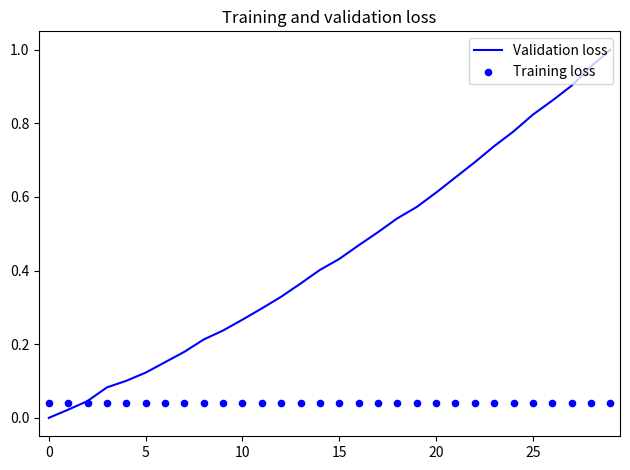

Which series contains the lowest Y value?

Validation loss